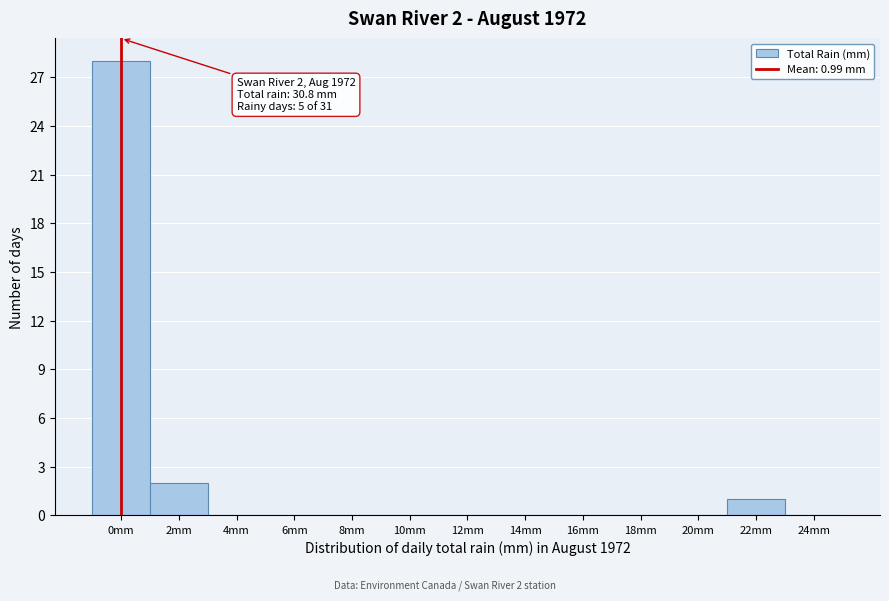

Reading right to left, transcribe all the data shown in this chart.

24mm=0	22mm=1	20mm=0	18mm=0	16mm=0	14mm=0	12mm=0	10mm=0	8mm=0	6mm=0	4mm=0	2mm=2	0mm=28